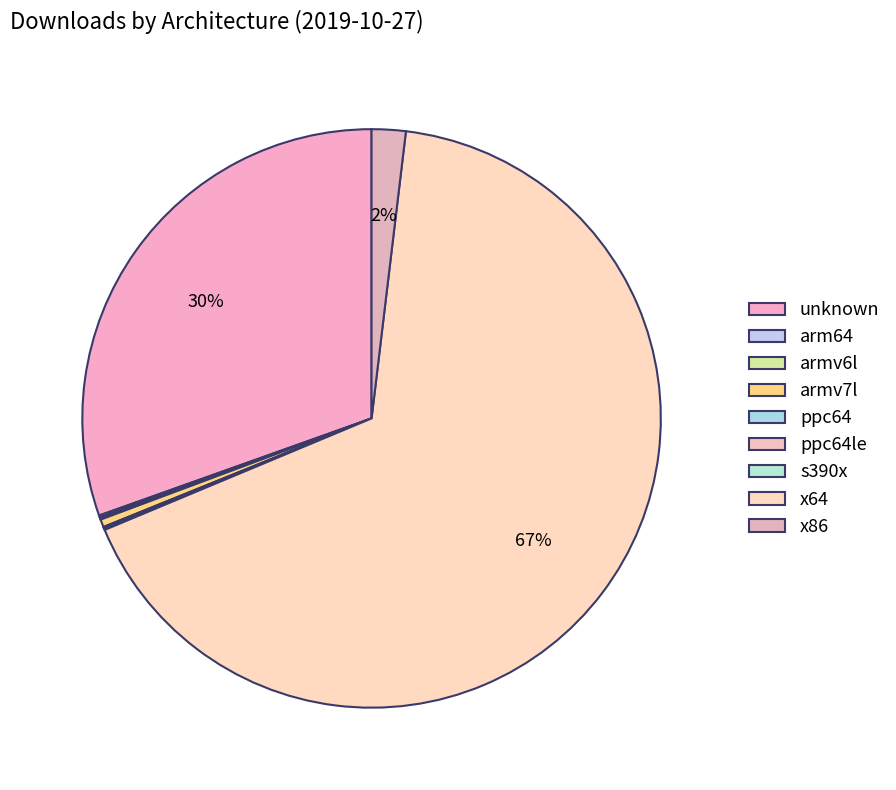

Count the number of slices in the pie.

9